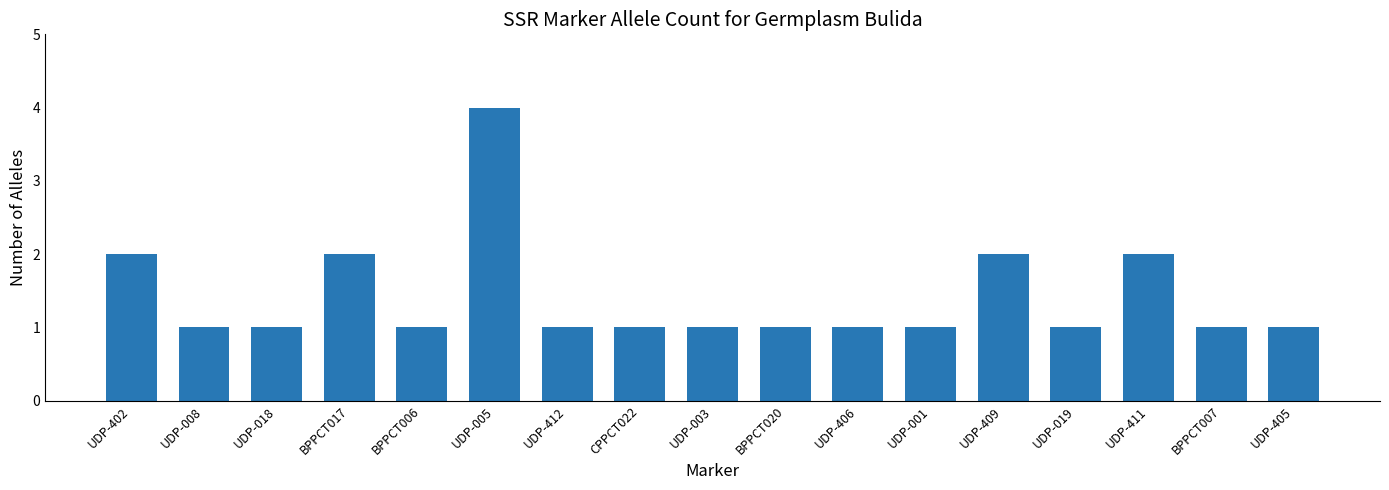

What is the maximum value shown in the chart?

4